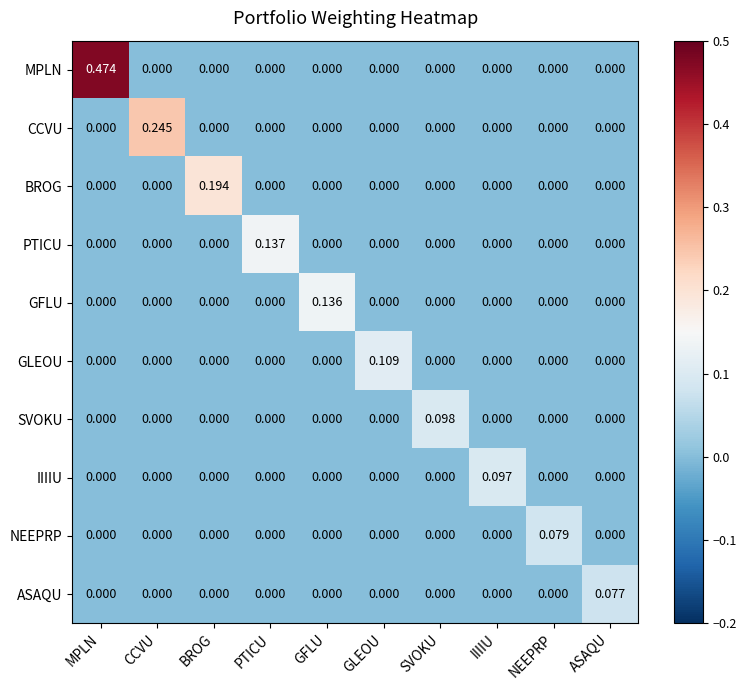

Between GLEOU and NEEPRP, which series saw the biggest shift?

GLEOU